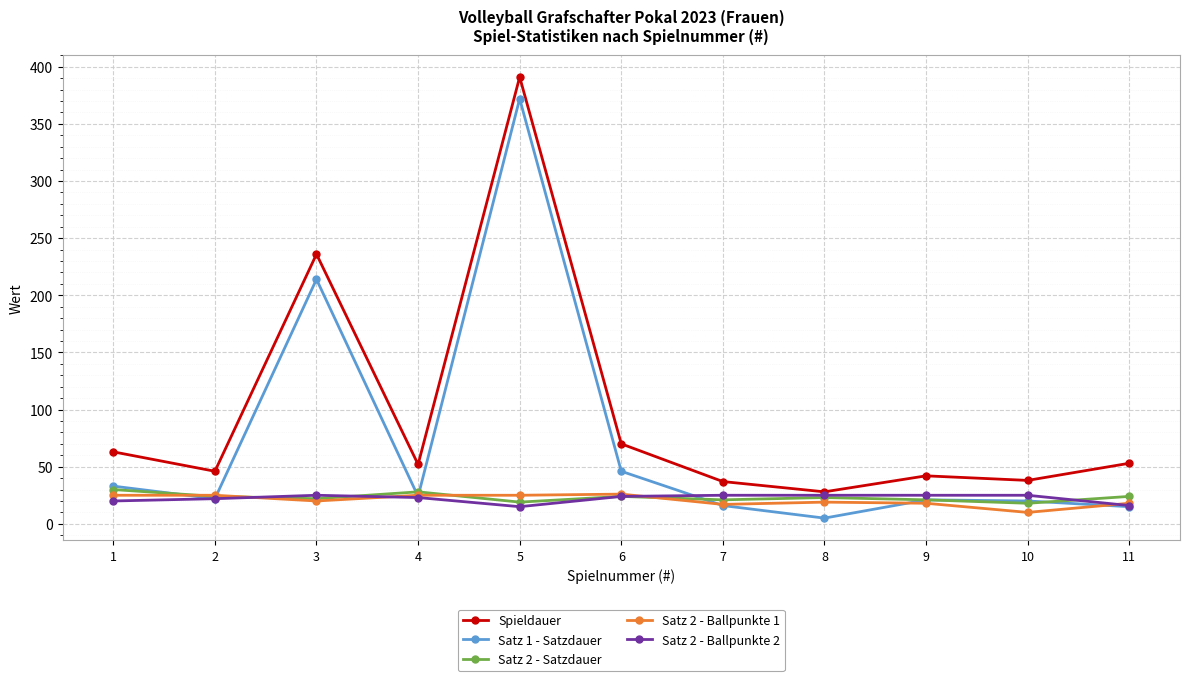

The value of Satz 2 - Satzdauer at 7 is 21. True or false?

True